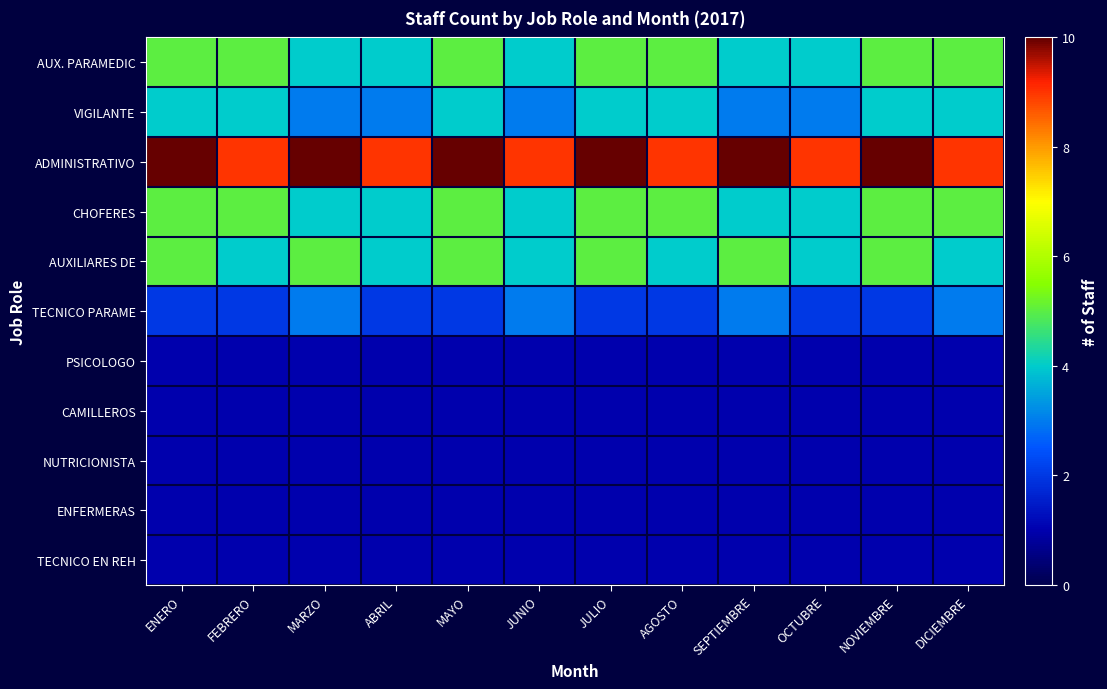

Reading right to left, transcribe all the data shown in this chart.

AUX. PARAMEDIC: DICIEMBRE=5	NOVIEMBRE=5	OCTUBRE=4	SEPTIEMBRE=4	AGOSTO=5	JULIO=5	JUNIO=4	MAYO=5	ABRIL=4	MARZO=4	FEBRERO=5	ENERO=5
VIGILANTE: DICIEMBRE=4	NOVIEMBRE=4	OCTUBRE=3	SEPTIEMBRE=3	AGOSTO=4	JULIO=4	JUNIO=3	MAYO=4	ABRIL=3	MARZO=3	FEBRERO=4	ENERO=4
ADMINISTRATIVO: DICIEMBRE=9	NOVIEMBRE=10	OCTUBRE=9	SEPTIEMBRE=10	AGOSTO=9	JULIO=10	JUNIO=9	MAYO=10	ABRIL=9	MARZO=10	FEBRERO=9	ENERO=10
CHOFERES: DICIEMBRE=5	NOVIEMBRE=5	OCTUBRE=4	SEPTIEMBRE=4	AGOSTO=5	JULIO=5	JUNIO=4	MAYO=5	ABRIL=4	MARZO=4	FEBRERO=5	ENERO=5
AUXILIARES DE: DICIEMBRE=4	NOVIEMBRE=5	OCTUBRE=4	SEPTIEMBRE=5	AGOSTO=4	JULIO=5	JUNIO=4	MAYO=5	ABRIL=4	MARZO=5	FEBRERO=4	ENERO=5
TECNICO PARAME: DICIEMBRE=3	NOVIEMBRE=2	OCTUBRE=2	SEPTIEMBRE=3	AGOSTO=2	JULIO=2	JUNIO=3	MAYO=2	ABRIL=2	MARZO=3	FEBRERO=2	ENERO=2
PSICOLOGO: DICIEMBRE=1	NOVIEMBRE=1	OCTUBRE=1	SEPTIEMBRE=1	AGOSTO=1	JULIO=1	JUNIO=1	MAYO=1	ABRIL=1	MARZO=1	FEBRERO=1	ENERO=1
CAMILLEROS: DICIEMBRE=1	NOVIEMBRE=1	OCTUBRE=1	SEPTIEMBRE=1	AGOSTO=1	JULIO=1	JUNIO=1	MAYO=1	ABRIL=1	MARZO=1	FEBRERO=1	ENERO=1
NUTRICIONISTA: DICIEMBRE=1	NOVIEMBRE=1	OCTUBRE=1	SEPTIEMBRE=1	AGOSTO=1	JULIO=1	JUNIO=1	MAYO=1	ABRIL=1	MARZO=1	FEBRERO=1	ENERO=1
ENFERMERAS: DICIEMBRE=1	NOVIEMBRE=1	OCTUBRE=1	SEPTIEMBRE=1	AGOSTO=1	JULIO=1	JUNIO=1	MAYO=1	ABRIL=1	MARZO=1	FEBRERO=1	ENERO=1
TECNICO EN REH: DICIEMBRE=1	NOVIEMBRE=1	OCTUBRE=1	SEPTIEMBRE=1	AGOSTO=1	JULIO=1	JUNIO=1	MAYO=1	ABRIL=1	MARZO=1	FEBRERO=1	ENERO=1